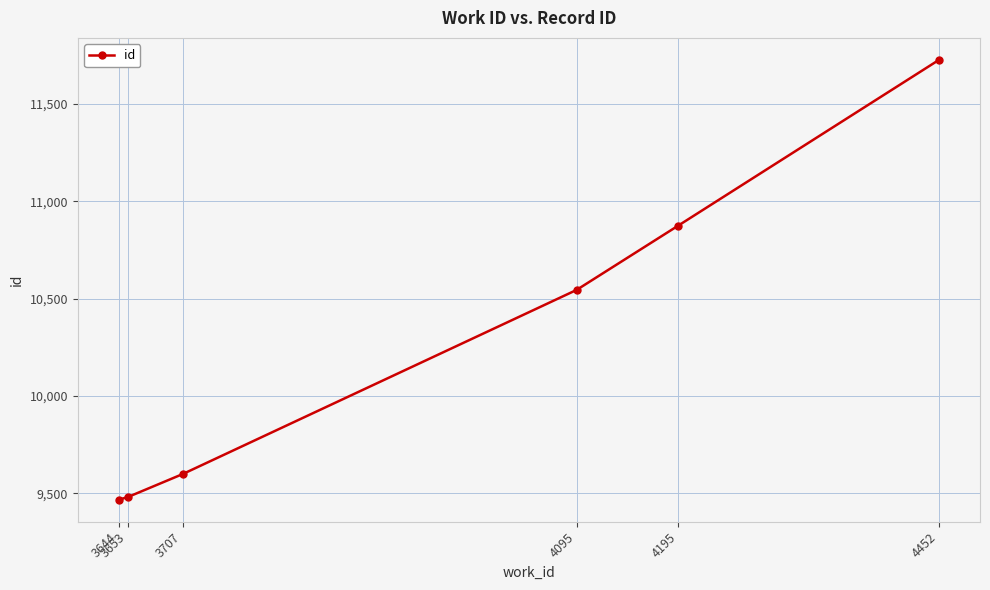

True or false: the data shows 9599 at 3707.

True